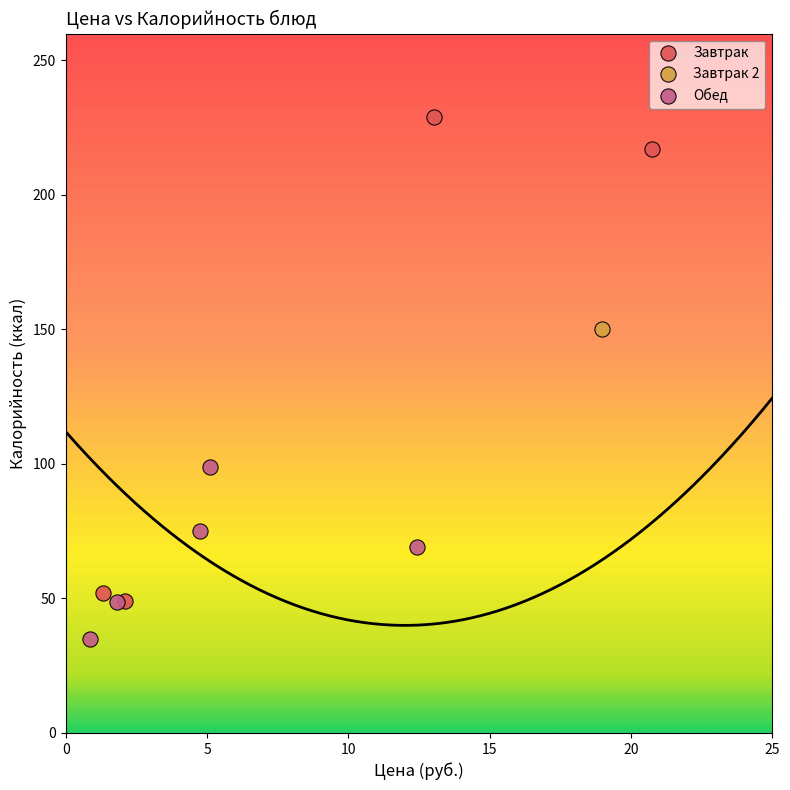

What are all the series names shown in the legend?

Завтрак, Завтрак 2, Обед